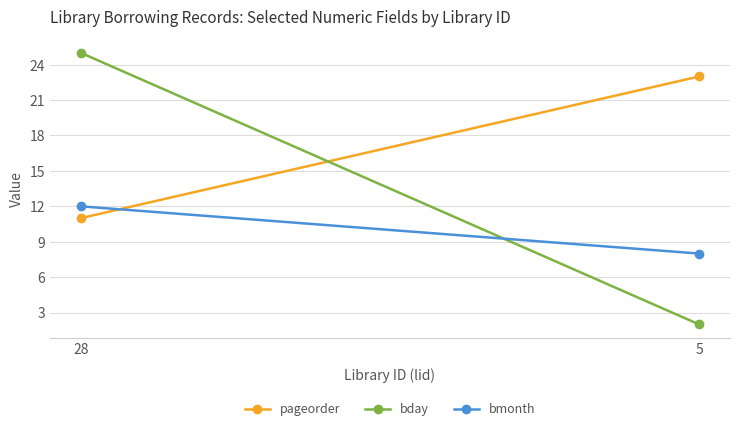

Is it true that bday equals 6 at 28?

False